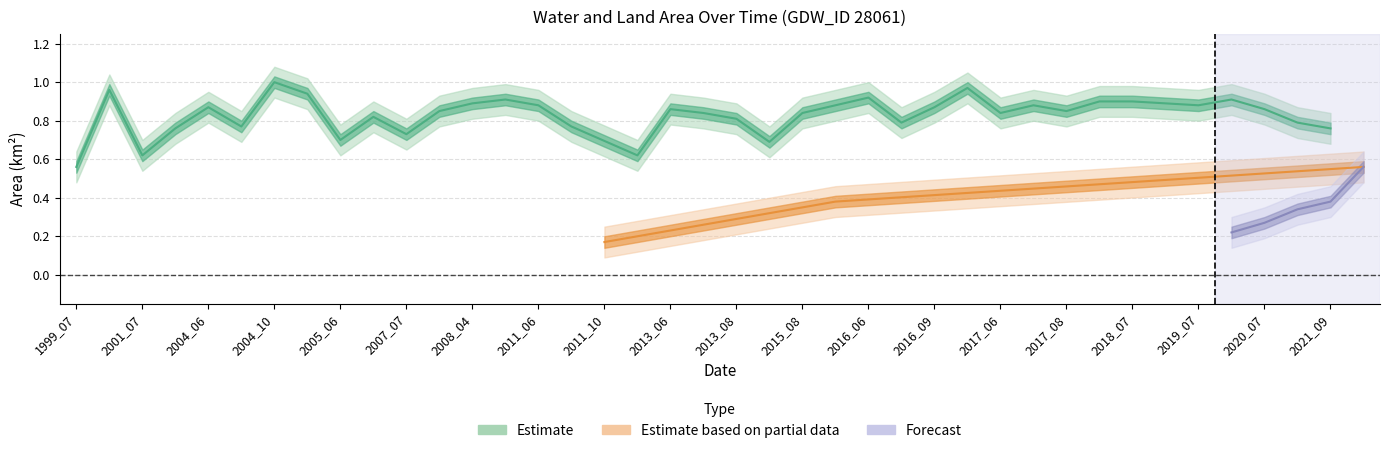

Is the value of waterArea at 34 greater than the value of origWaterArea at 19?

Yes